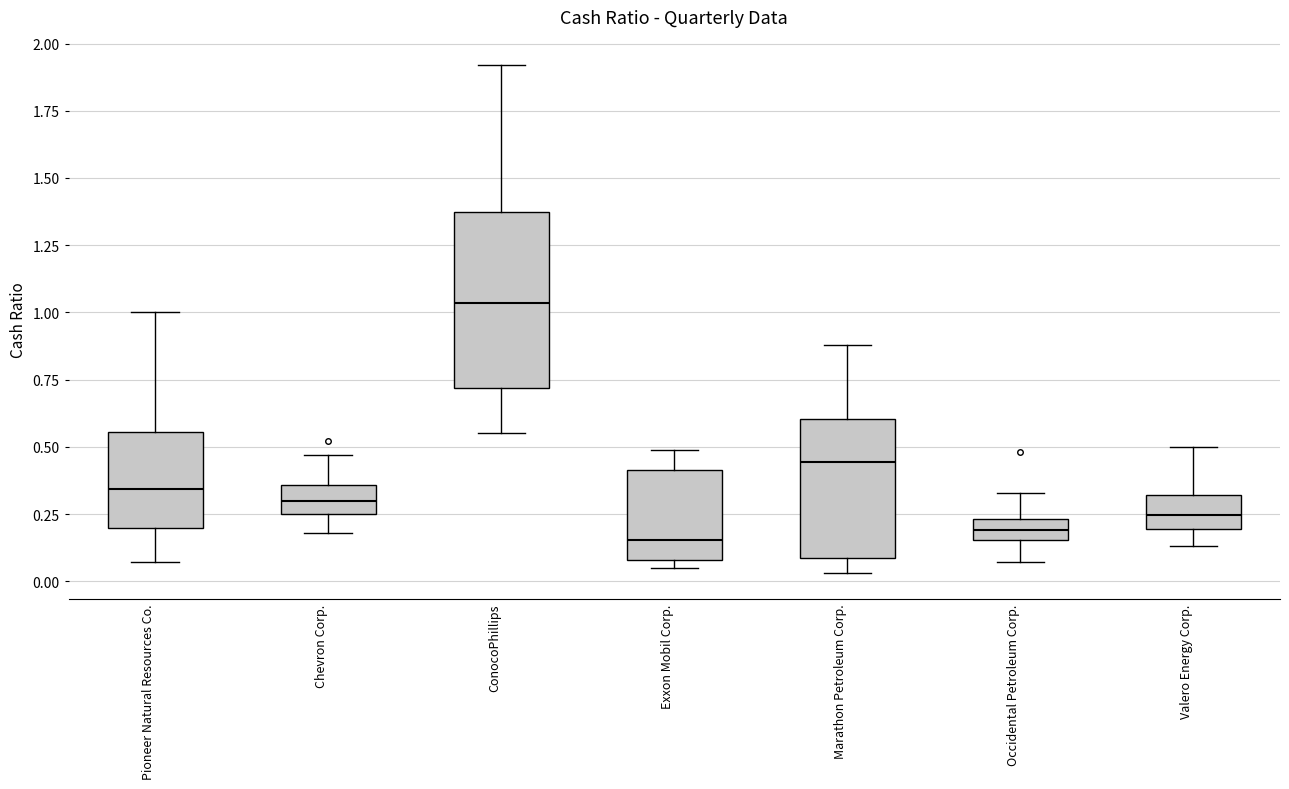

Reading left to right, read every box against the y-axis: the position of its median line, the range the box covers, and the ends of its whiskers. The values are not printed on the chart, so give them approximately, as read against the axis.

Pioneer Natural Resources Co.: median 0.35, box 0.20 to 0.55, whiskers 0.05 to 1.00
Chevron Corp.: median 0.30, box 0.25 to 0.35, whiskers 0.20 to 0.45
ConocoPhillips: median 1.05, box 0.70 to 1.40, whiskers 0.55 to 1.90
Exxon Mobil Corp.: median 0.15, box 0.10 to 0.40, whiskers 0.05 to 0.50
Marathon Petroleum Corp.: median 0.45, box 0.10 to 0.60, whiskers 0.05 to 0.90
Occidental Petroleum Corp.: median 0.20, box 0.15 to 0.25, whiskers 0.05 to 0.35
Valero Energy Corp.: median 0.25, box 0.20 to 0.30, whiskers 0.15 to 0.50